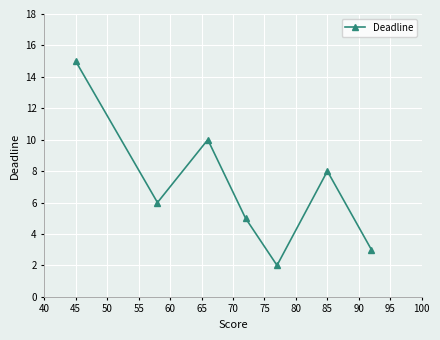

How many interior local valleys (lower than both neighbors) does the data have?

2